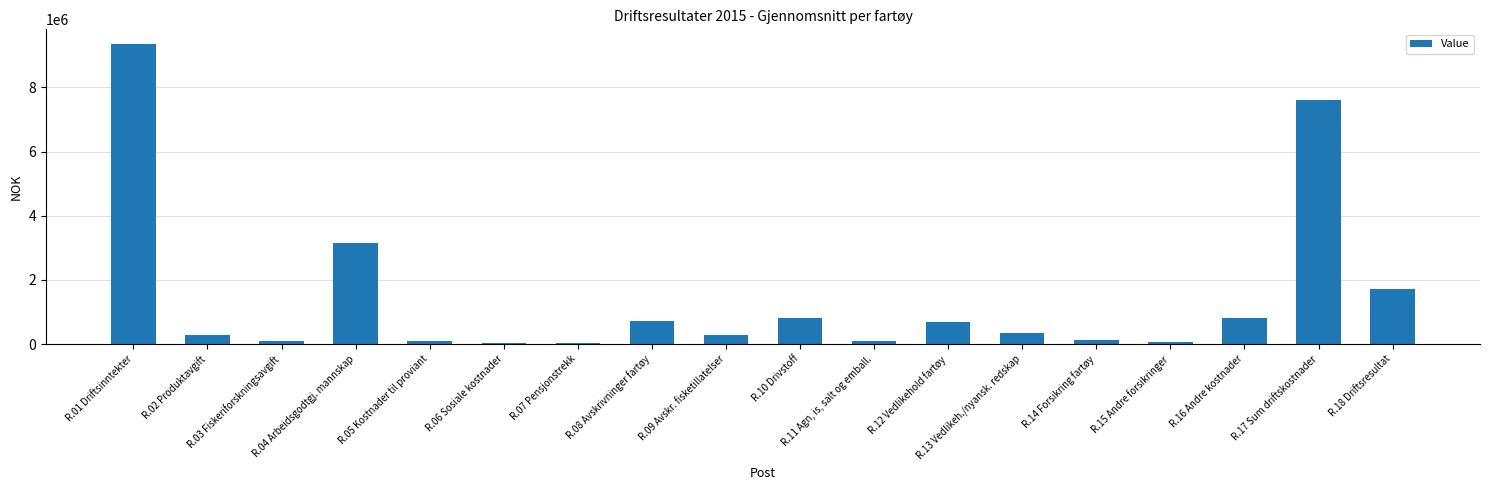

What is the sum of all values?

26300799.4